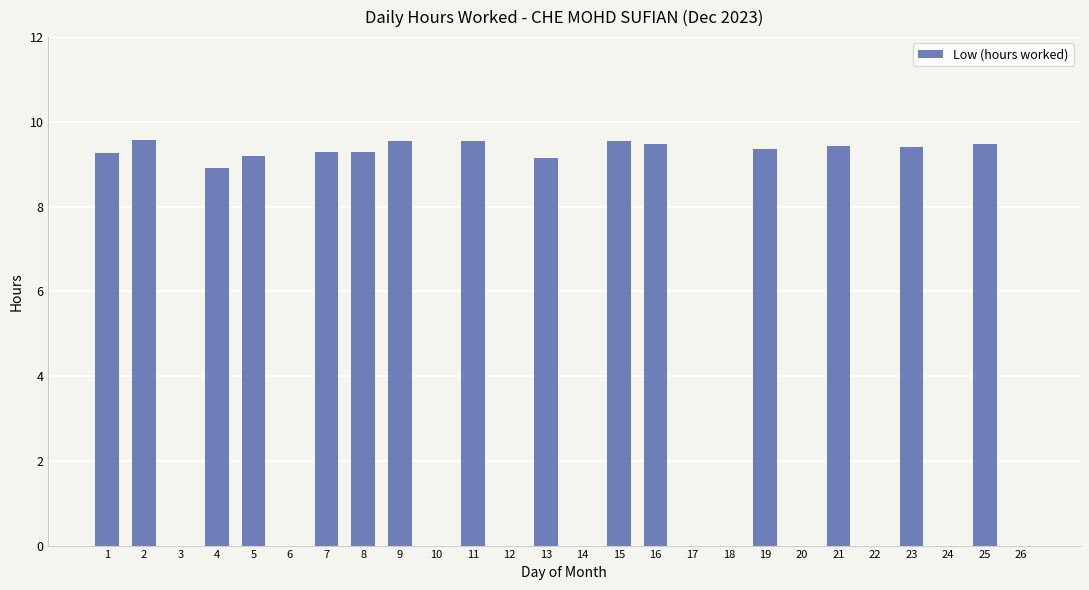

What value does the data have at 7?

9.3